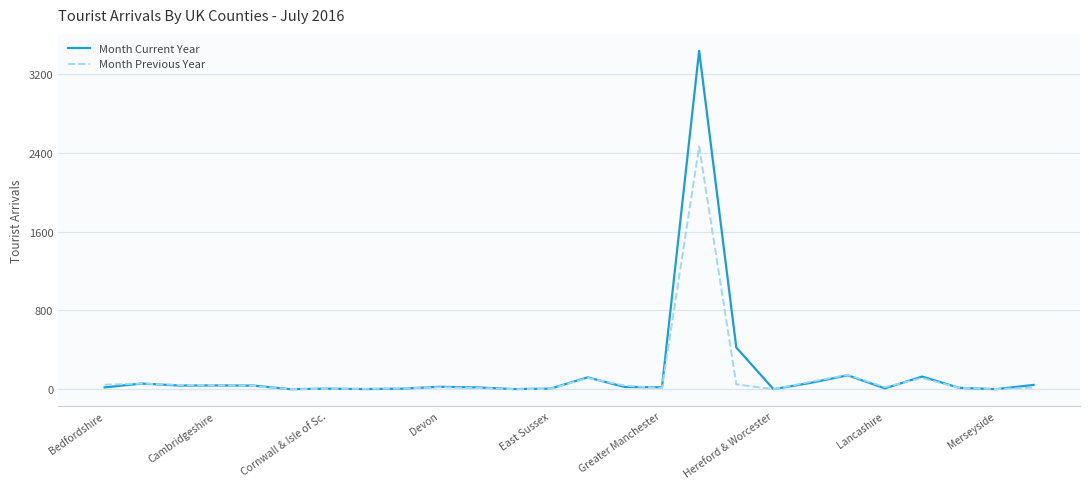

What is the maximum value shown in the chart?

3440